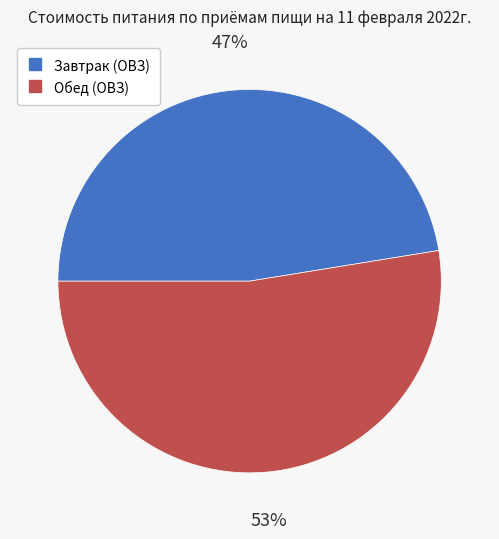

What percentage is the Завтрак (ОВЗ) slice, to the nearest percent?

47%